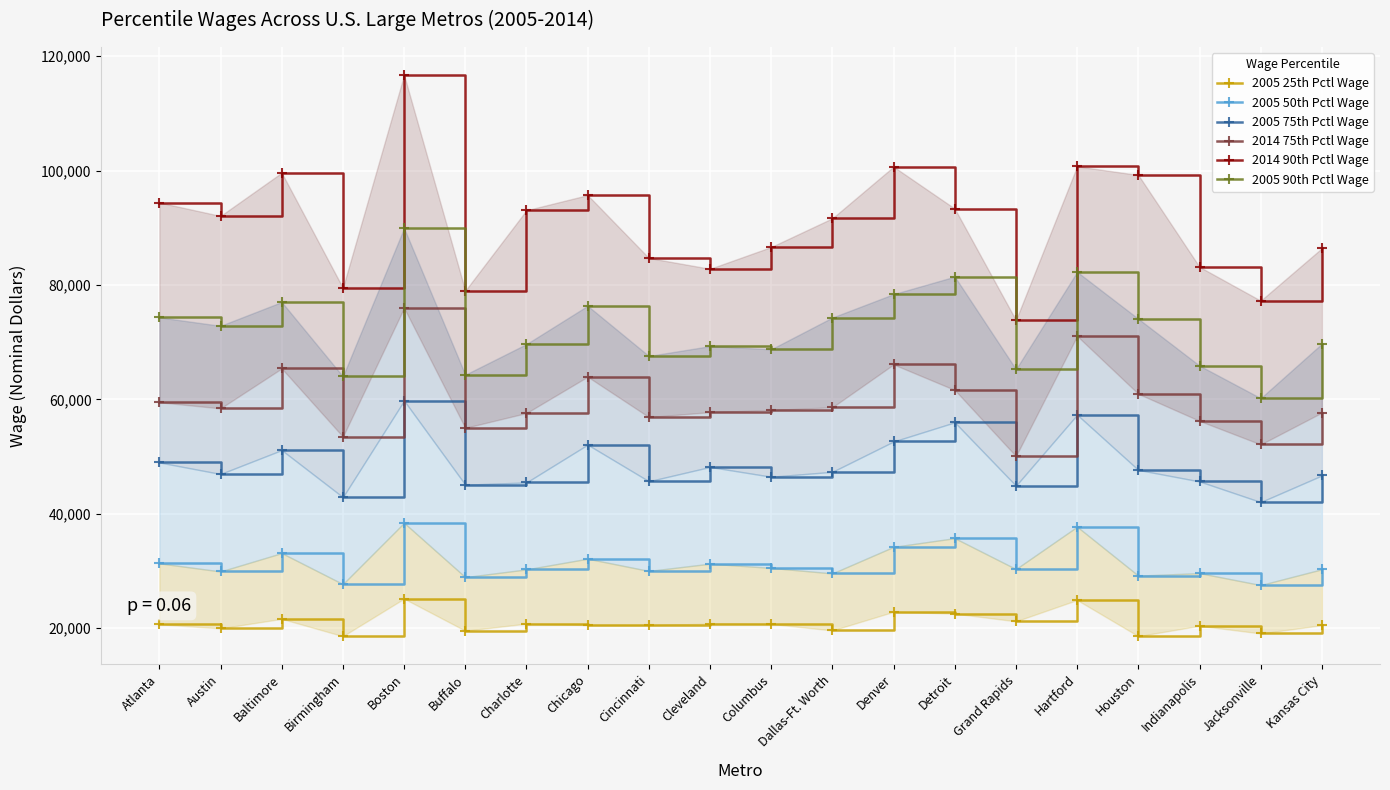

Reading right to left, transcribe all the data shown in this chart.

2005 25th Pctl Wage: Kansas City=20510	Jacksonville=19070	Indianapolis=20410	Houston=18590	Hartford=24910	Grand Rapids=21190	Detroit=22540	Denver=22850	Dallas-Ft. Worth=19600	Columbus=20730	Cleveland=20800	Cincinnati=20500	Chicago=20540	Charlotte=20780	Buffalo=19550	Boston=25150	Birmingham=18590	Baltimore=21620	Austin=19960	Atlanta=20670
2005 50th Pctl Wage: Kansas City=30290	Jacksonville=27530	Indianapolis=29620	Houston=29180	Hartford=37730	Grand Rapids=30330	Detroit=35730	Denver=34210	Dallas-Ft. Worth=29570	Columbus=30530	Cleveland=31270	Cincinnati=30000	Chicago=32140	Charlotte=30270	Buffalo=28920	Boston=38410	Birmingham=27700	Baltimore=33120	Austin=29910	Atlanta=31330
2005 75th Pctl Wage: Kansas City=46690	Jacksonville=42040	Indianapolis=45650	Houston=47660	Hartford=57310	Grand Rapids=44900	Detroit=55980	Denver=52630	Dallas-Ft. Worth=47330	Columbus=46470	Cleveland=48180	Cincinnati=45680	Chicago=52080	Charlotte=45470	Buffalo=45080	Boston=59780	Birmingham=42900	Baltimore=51130	Austin=46950	Atlanta=48970
2014 75th Pctl Wage: Kansas City=57670	Jacksonville=52110	Indianapolis=56230	Houston=60960	Hartford=71070	Grand Rapids=50070	Detroit=61630	Denver=66100	Dallas-Ft. Worth=58610	Columbus=58140	Cleveland=57760	Cincinnati=56900	Chicago=63950	Charlotte=57600	Buffalo=55010	Boston=75990	Birmingham=53470	Baltimore=65400	Austin=58420	Atlanta=59490
2014 90th Pctl Wage: Kansas City=86410	Jacksonville=77250	Indianapolis=83150	Houston=99220	Hartford=100730	Grand Rapids=73840	Detroit=93340	Denver=100670	Dallas-Ft. Worth=91650	Columbus=86630	Cleveland=82820	Cincinnati=84710	Chicago=95700	Charlotte=93050	Buffalo=78990	Boston=116690	Birmingham=79480	Baltimore=99610	Austin=92060	Atlanta=94400
2005 90th Pctl Wage: Kansas City=69720	Jacksonville=60200	Indianapolis=65890	Houston=74080	Hartford=82280	Grand Rapids=65260	Detroit=81450	Denver=78390	Dallas-Ft. Worth=74300	Columbus=68750	Cleveland=69300	Cincinnati=67580	Chicago=76350	Charlotte=69660	Buffalo=64300	Boston=89930	Birmingham=64010	Baltimore=77010	Austin=72850	Atlanta=74330